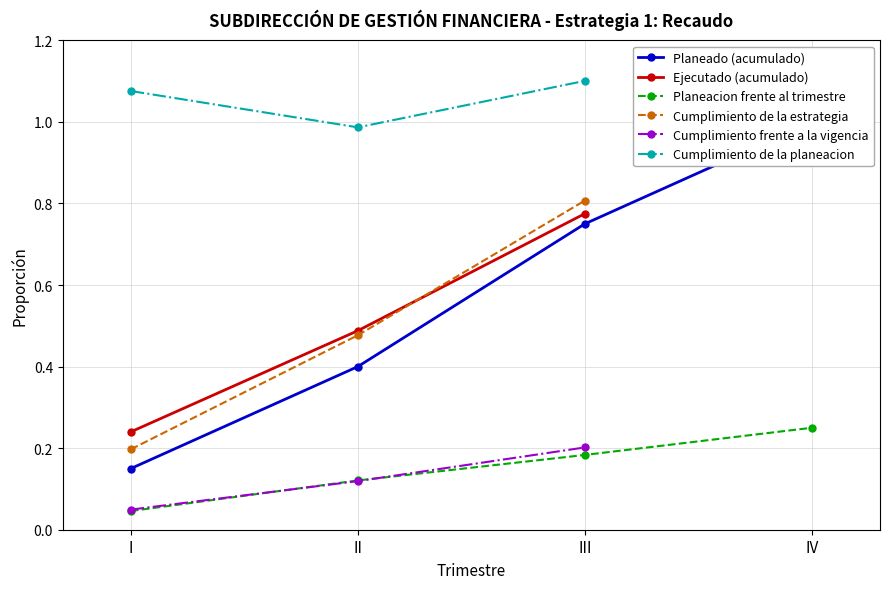

What is the difference between the Cumplimiento de la estrategia values at I and II?

0.3